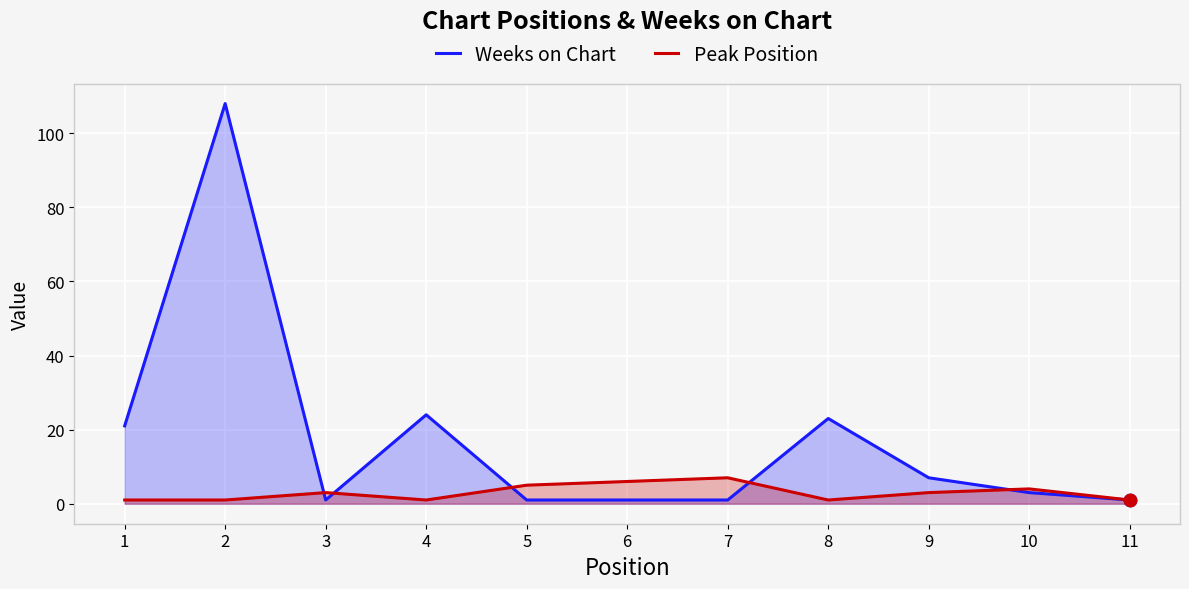

Which series has the widest spread of Y values?

Weeks on Chart